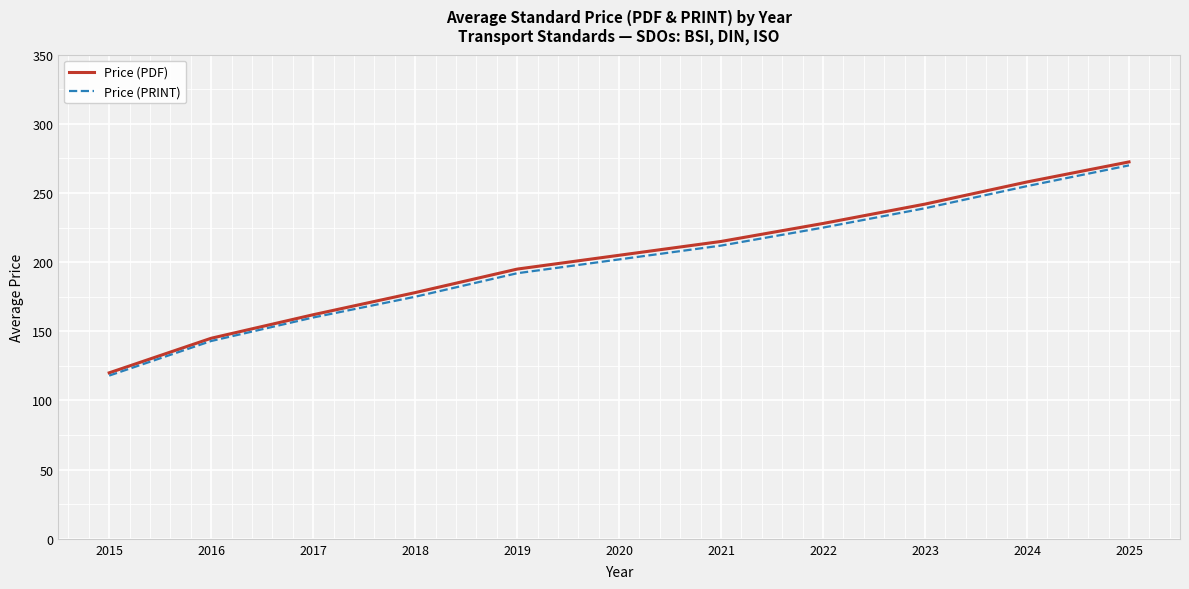

True or false: Price (PRINT) has a value of 153.6 at 2025.

False